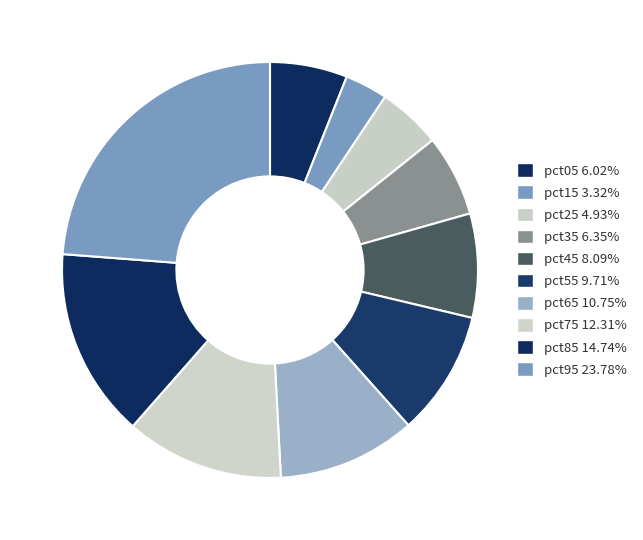

Which has a higher value, pct25 or pct95?

pct95